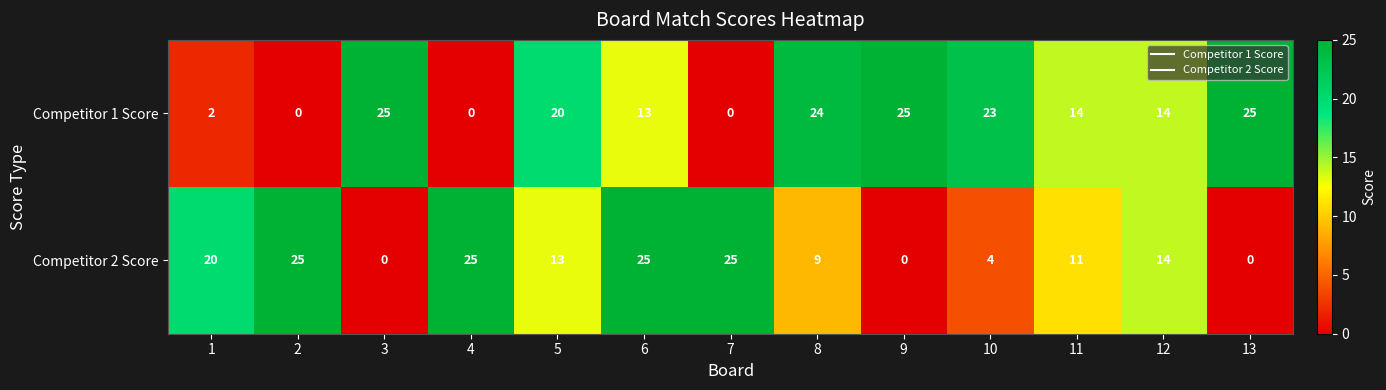

What is the difference between the maximum and second lowest values in the Competitor 2 Score series?

25